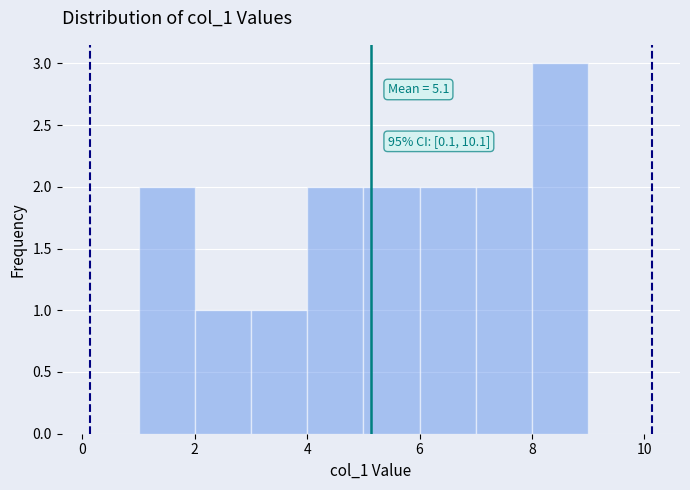

Which range on the x-axis has the tallest bar?

8 to 9